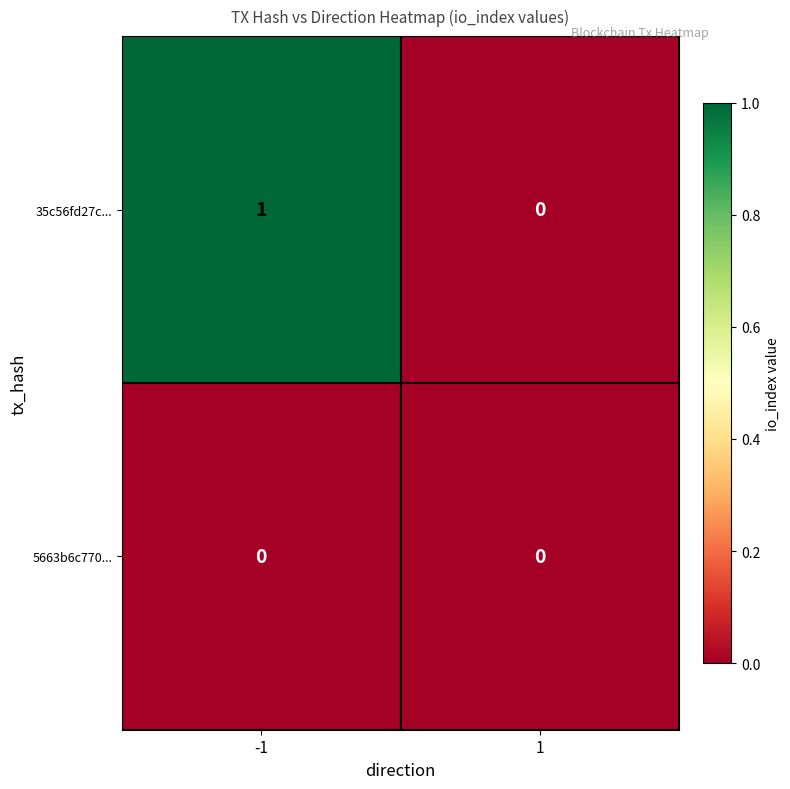

Reading left to right, list all the values displayed in this chart.

35c56fd27c...: -1=1	1=0
5663b6c770...: -1=0	1=0